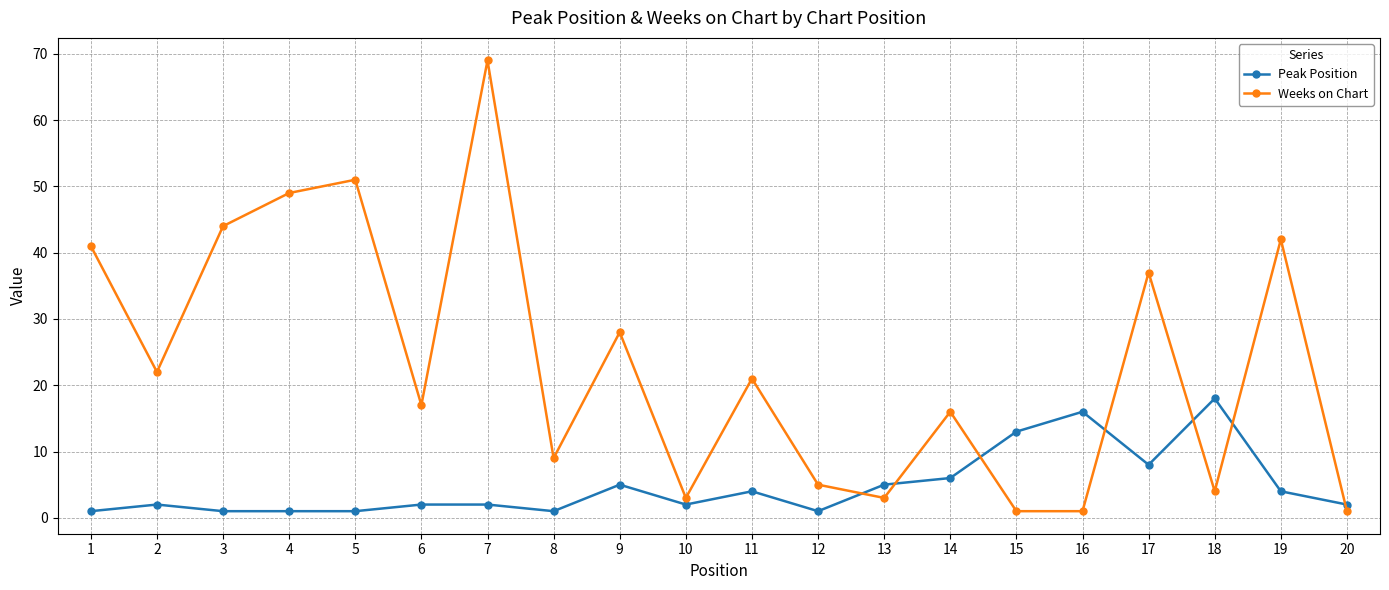

Where is the first local maximum for Peak Position?

2